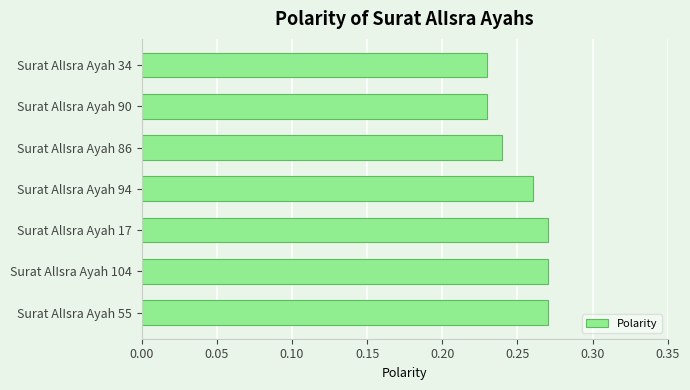

What is the label of the 1st bar from the top?

Surat AlIsra Ayah 34